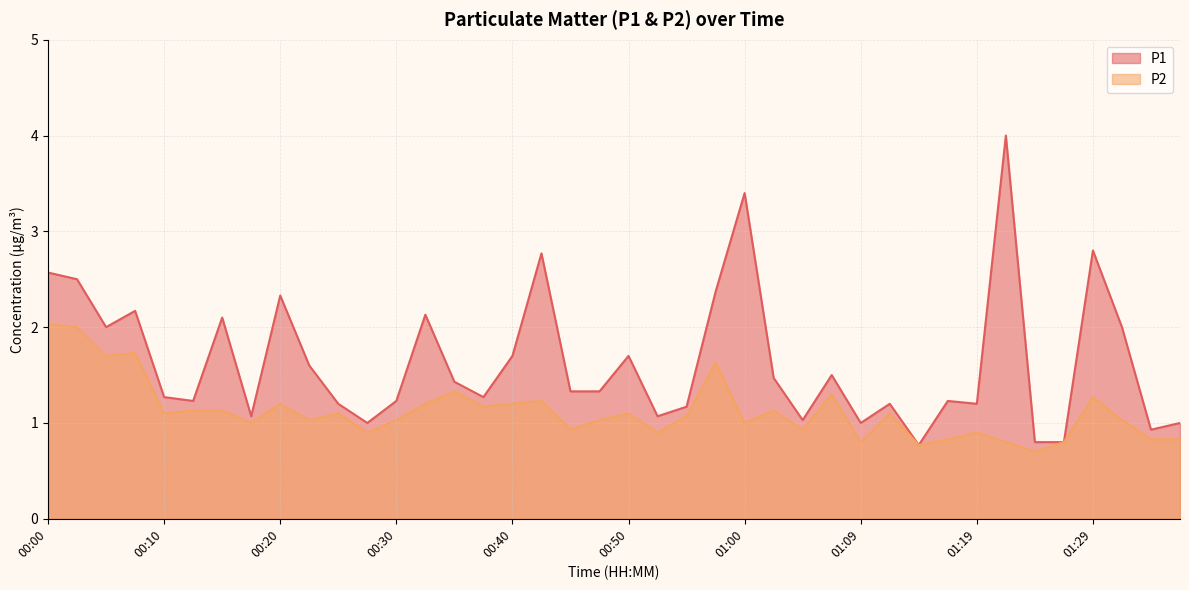

Which series has the widest spread of values?

P1